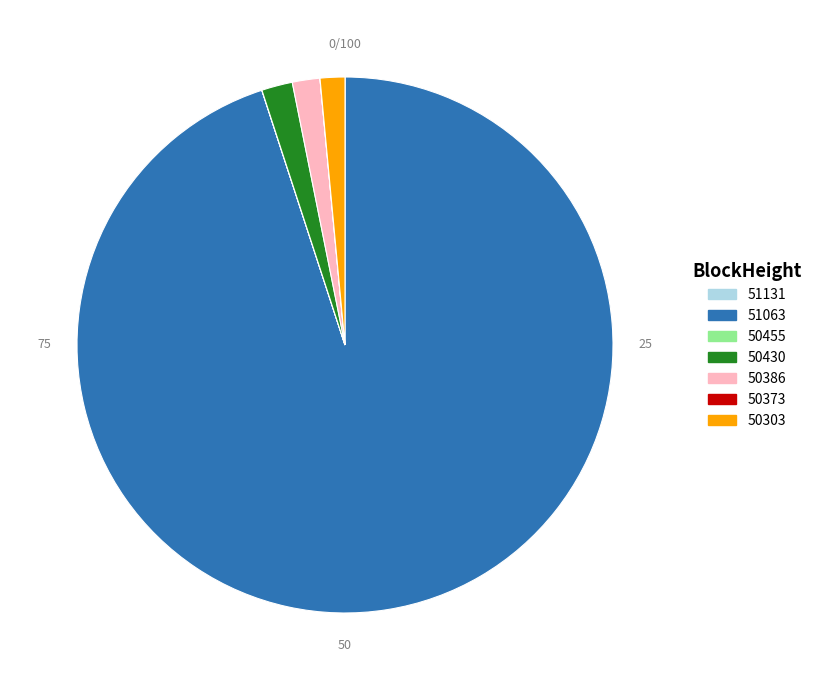

What is the largest slice in the pie chart?

51063